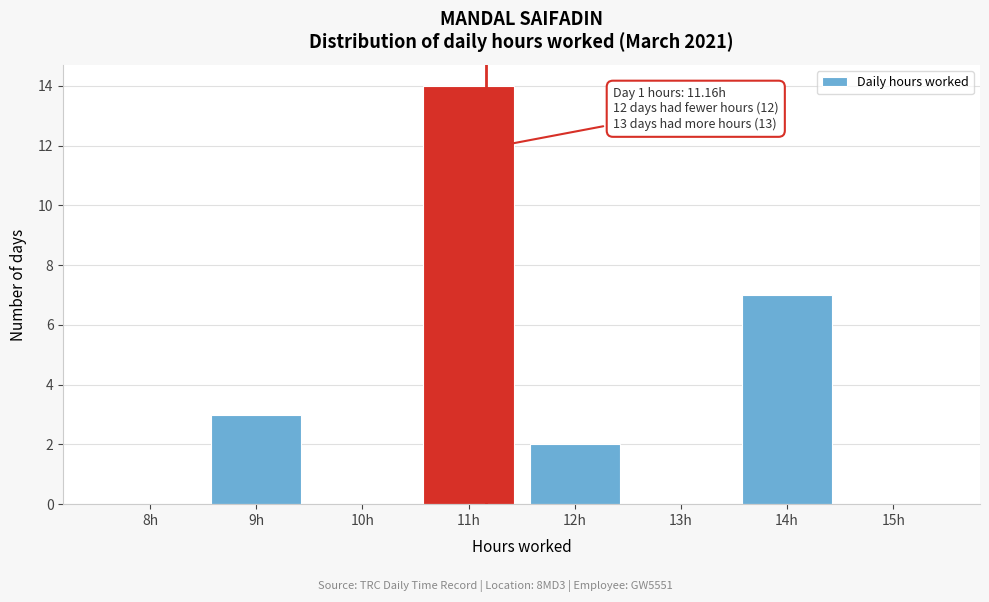

Over which range of the x-axis is the bar tallest?

10.5 to 11.5